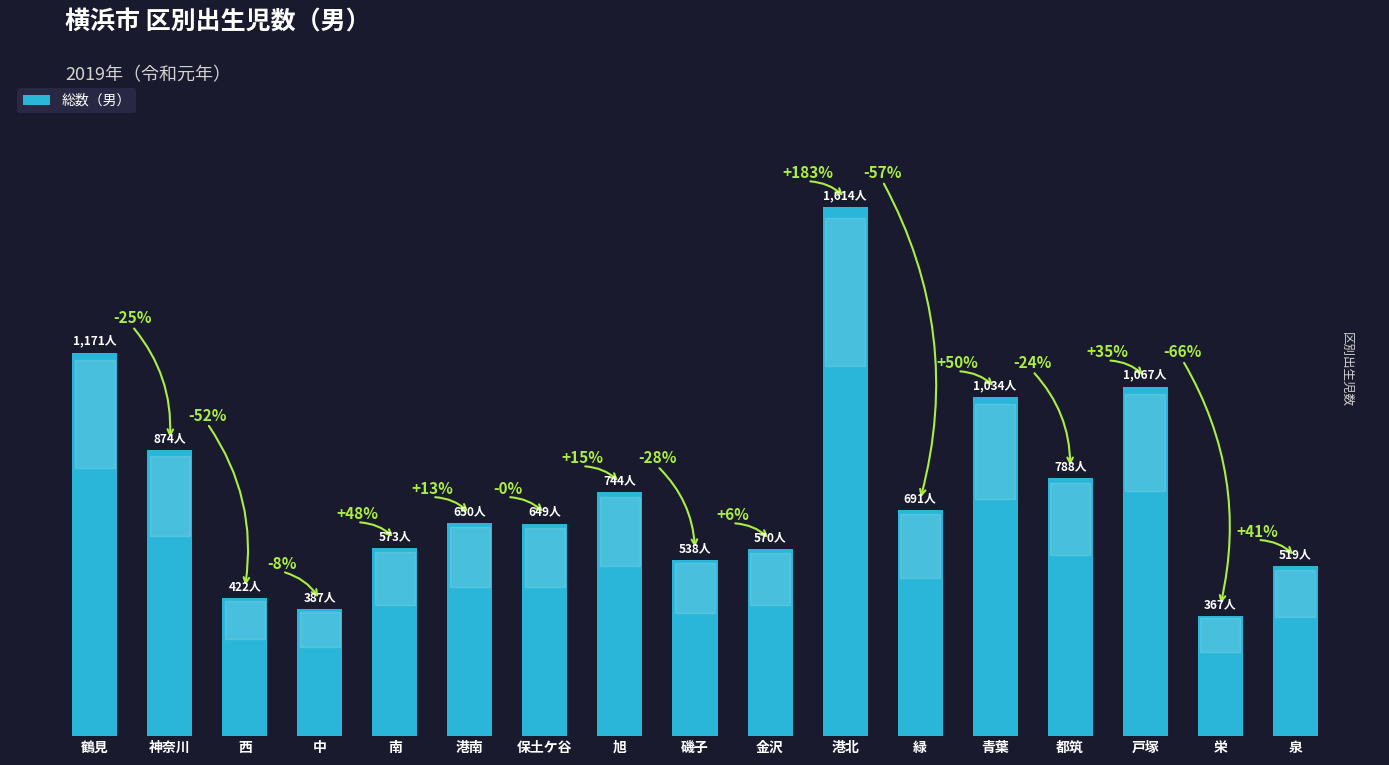

Does the chart contain any negative values?

No